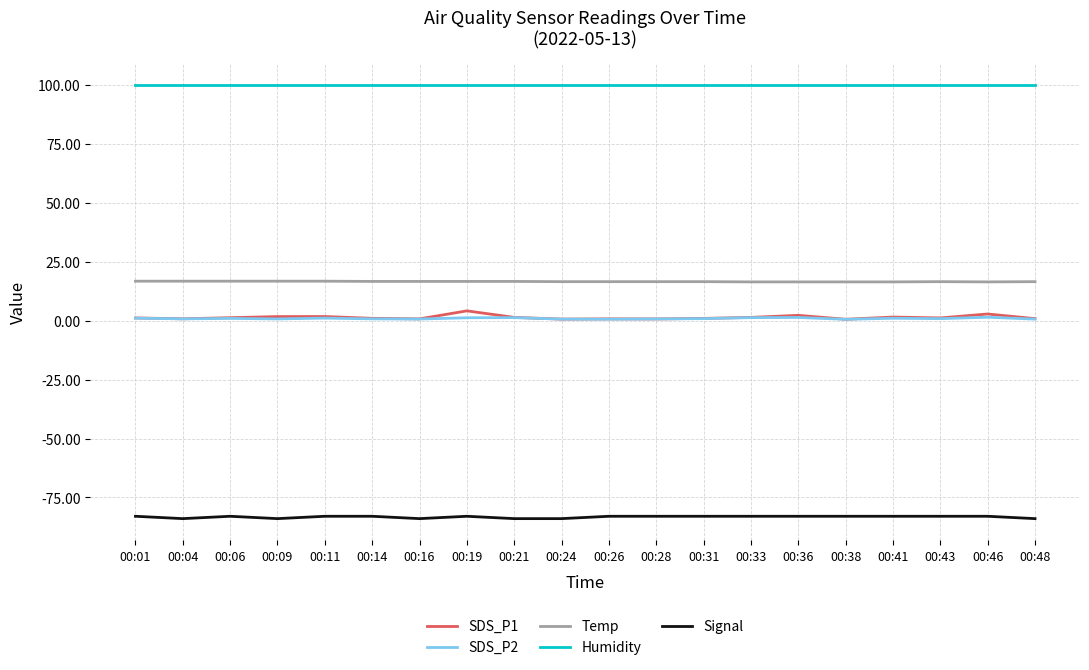

How many lines are shown in the chart?

5